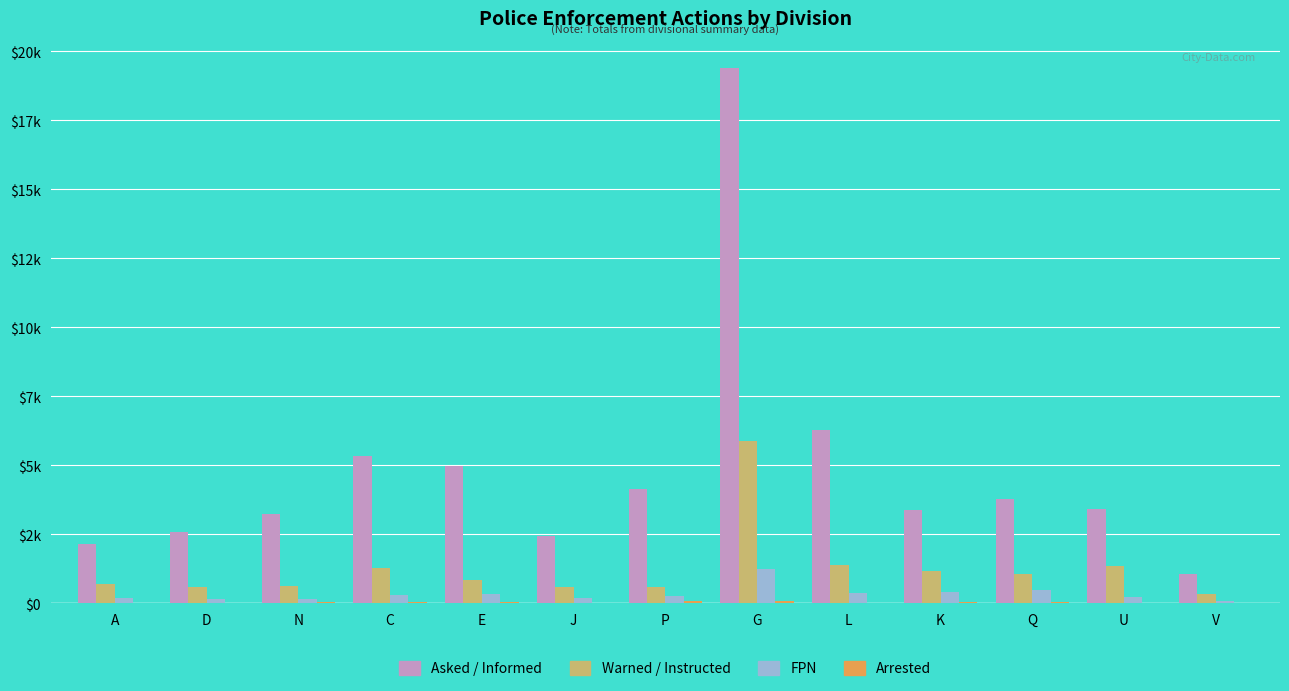

At which category is the sum across all series the highest?

G